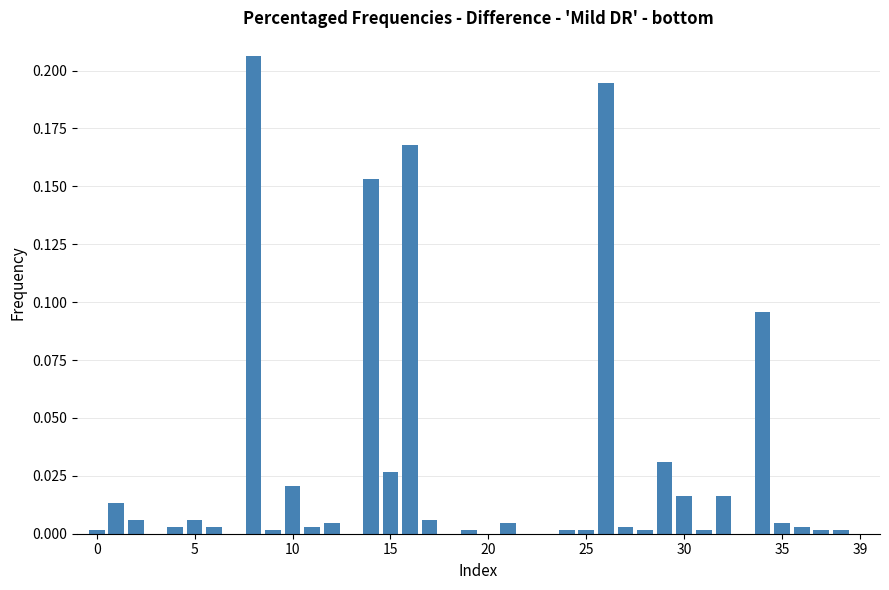

Count the number of categories in the chart.

40